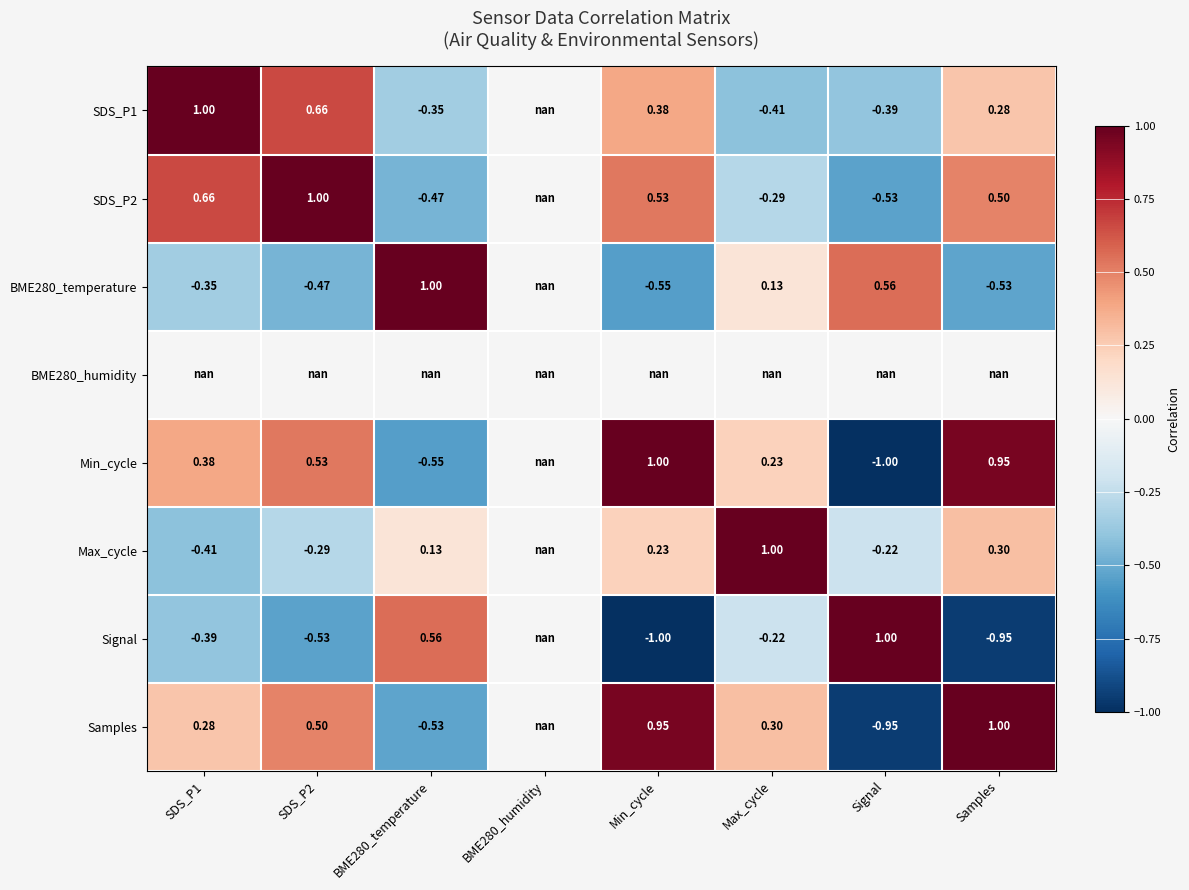

Is the value of SDS_P2 at BME280_temperature greater than the value of BME280_temperature at BME280_temperature?

No